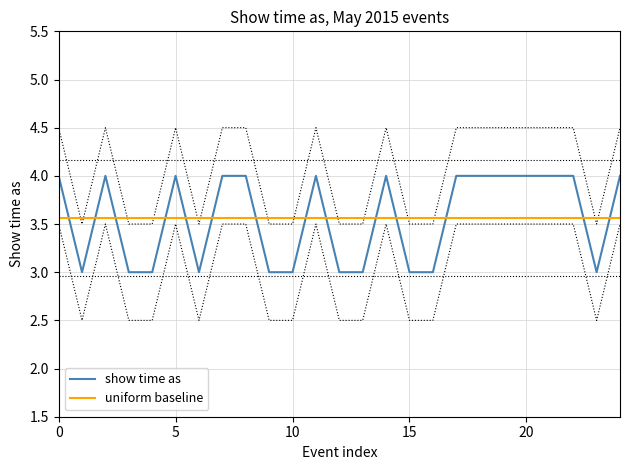

Which series ends up on top after the final intersection of show time as and uniform baseline?

show time as